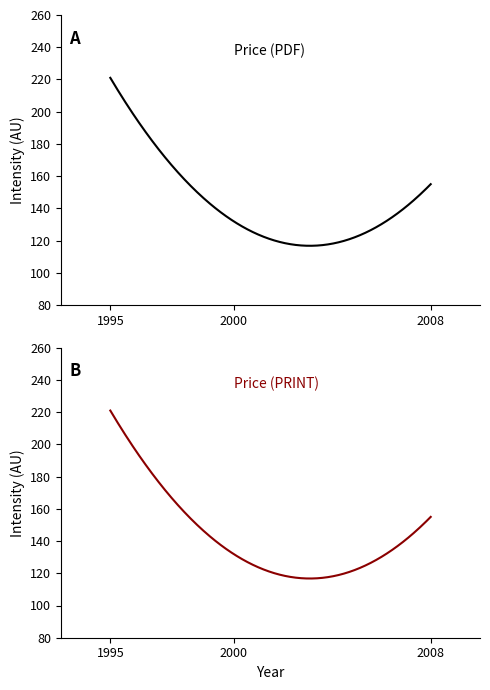

How many data points in Price (PDF) are less than 155?

1